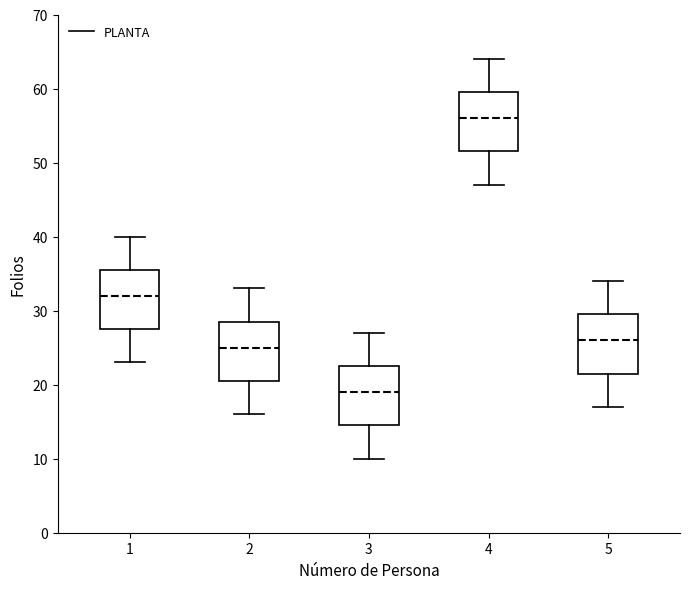

Reading left to right, read every box against the y-axis: the position of its median line, the range the box covers, and the ends of its whiskers. The values are not printed on the chart, so give them approximately, as read against the axis.

1: median 32, box 28 to 36, whiskers 23 to 40
2: median 25, box 21 to 29, whiskers 16 to 33
3: median 19, box 15 to 23, whiskers 10 to 27
4: median 56, box 52 to 60, whiskers 47 to 64
5: median 26, box 22 to 30, whiskers 17 to 34